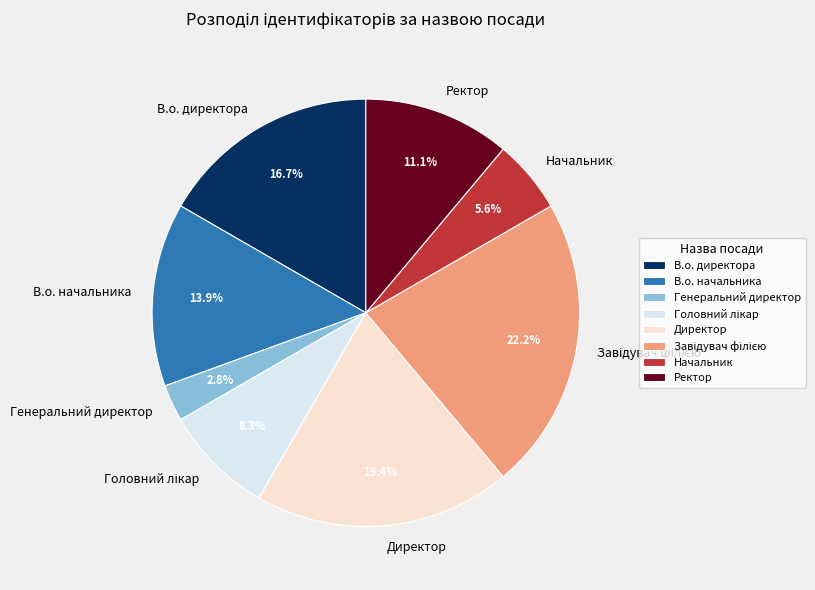

Which category has the smallest portion of the pie?

Генеральний директор